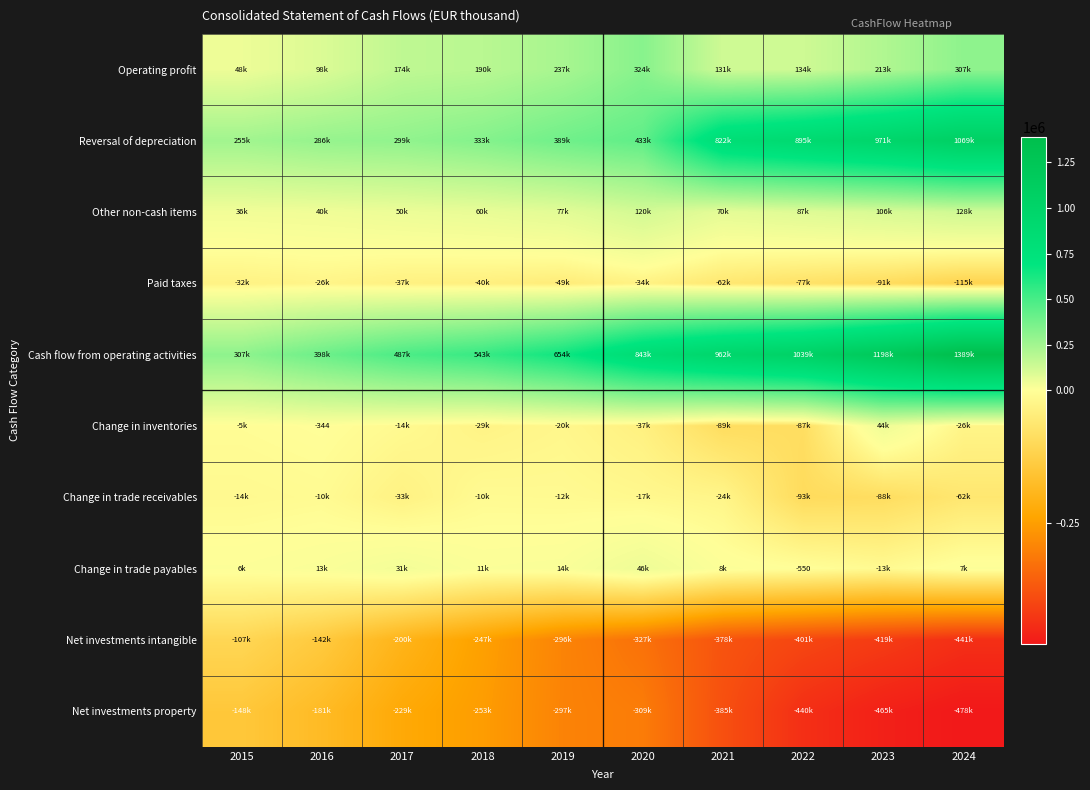

What is the approximate value of Cash flow from operating activities at 2016, to the nearest 100?

398100